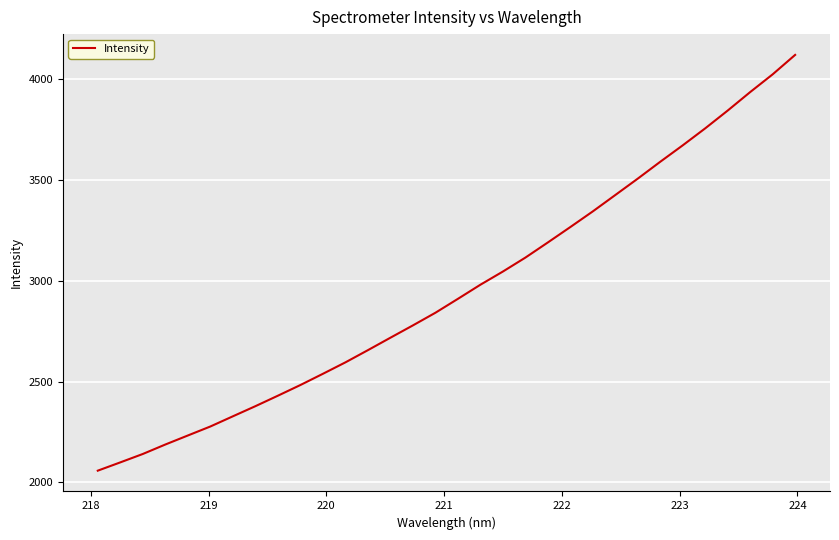

What is the maximum value shown in the chart?

4118.3